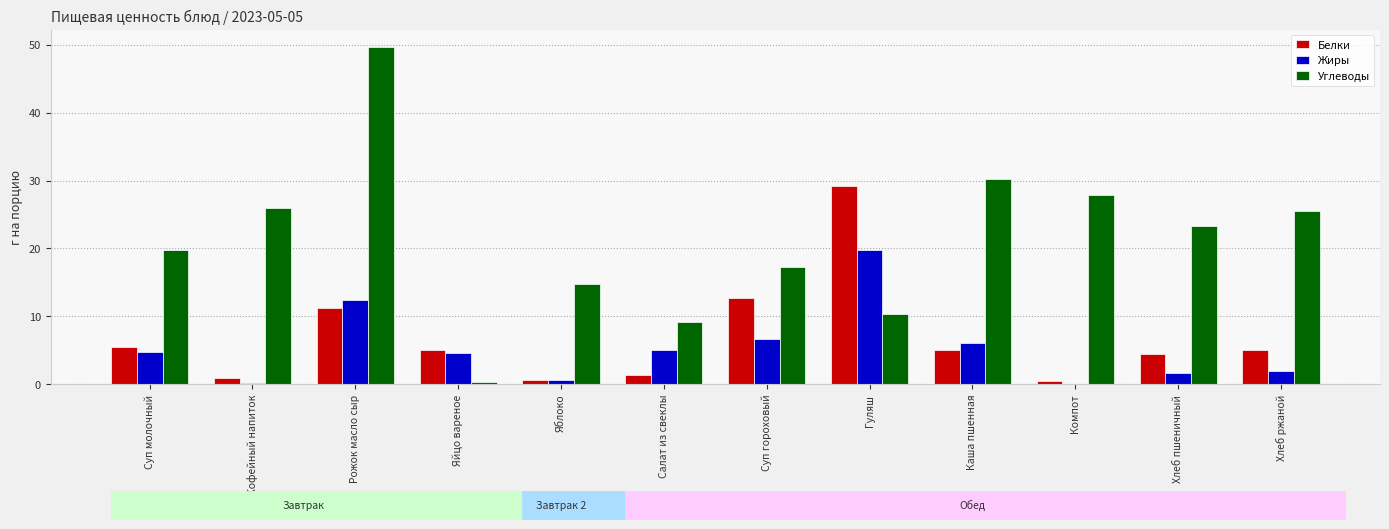

What is the maximum value shown in the chart?

49.7